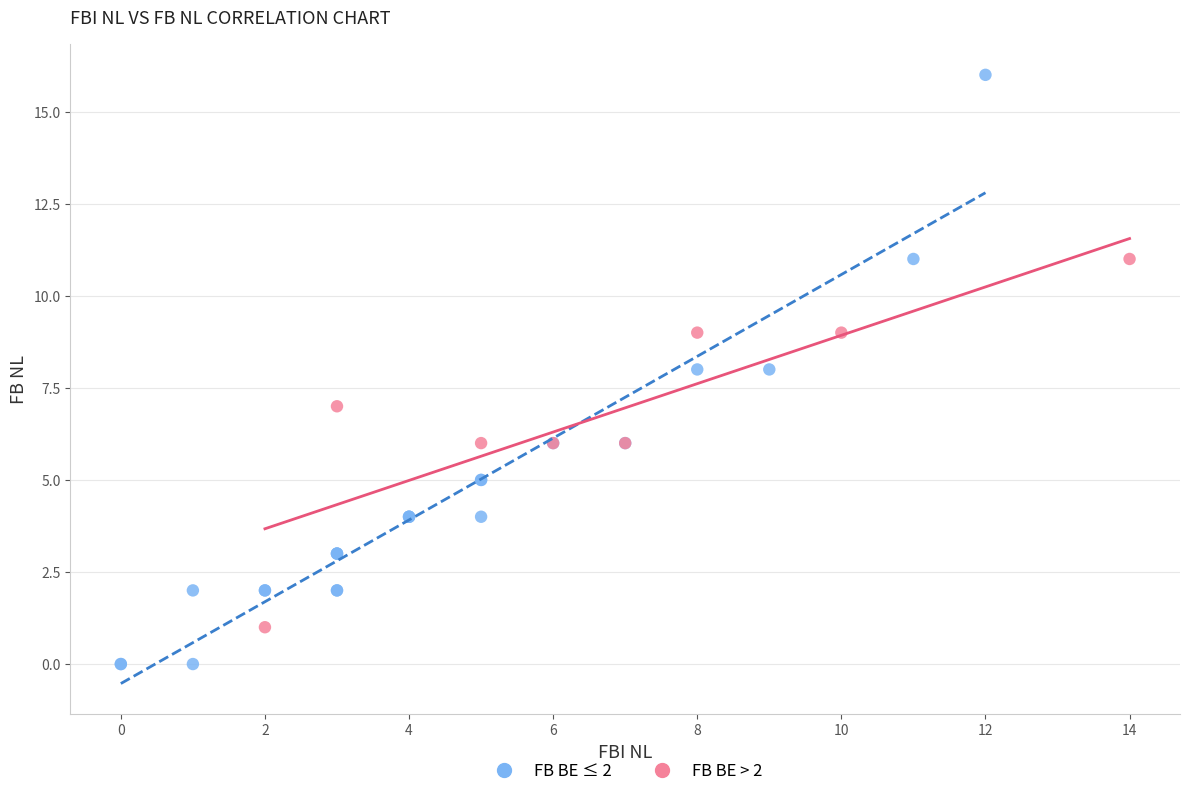

Which series contains the highest Y value?

FB BE ≤ 2